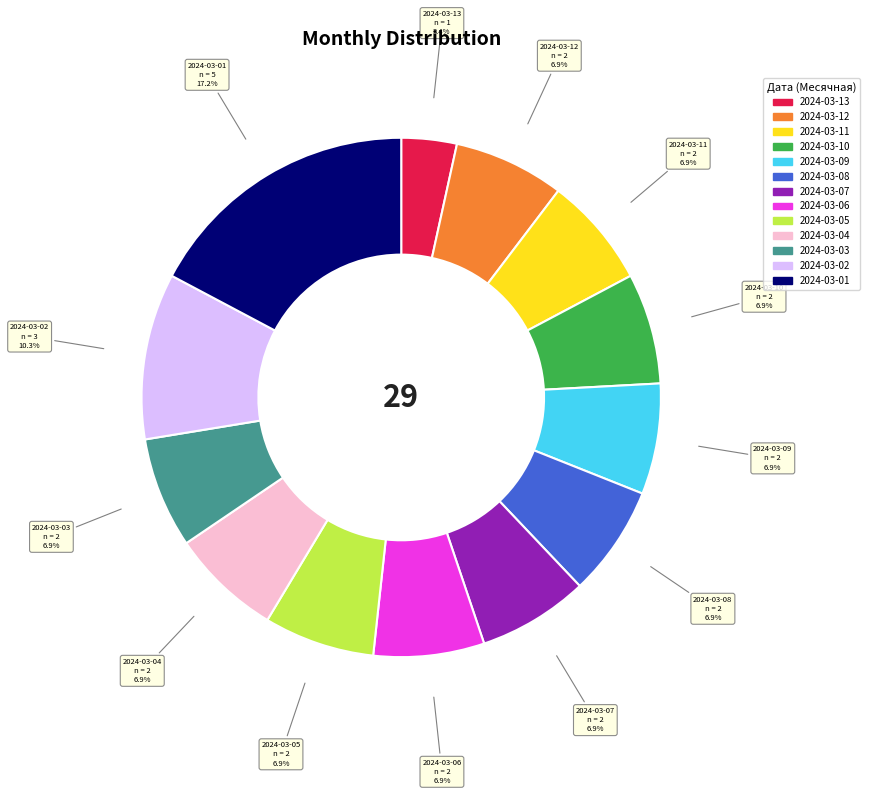

Does 2024-03-10 account for over 50% of the chart?

No